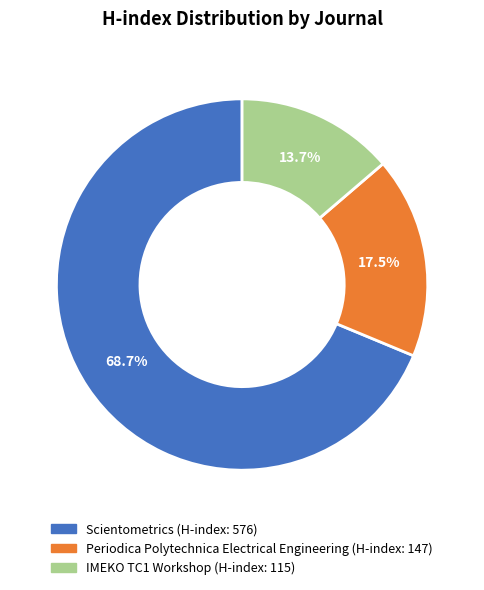

To the nearest percent, what is the difference between the largest and smallest slice percentages?

55%